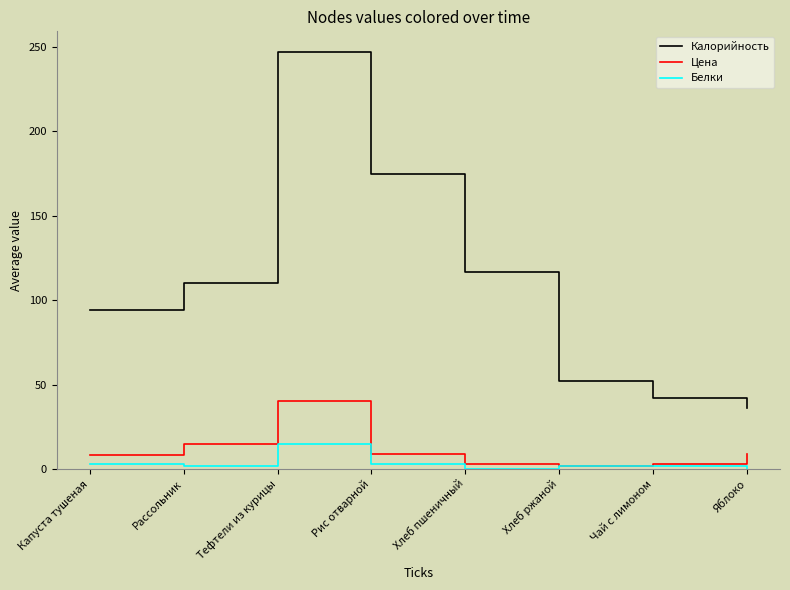

True or false: Белки and Калорийность cross at least once.

False